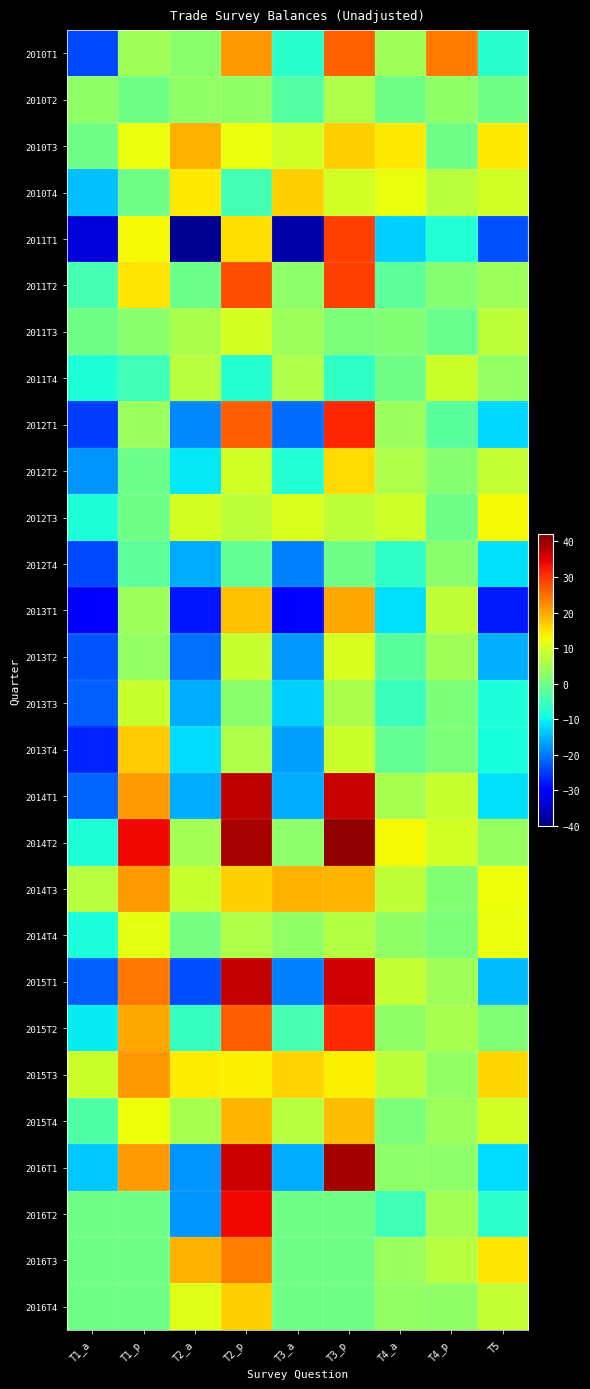

What is the spread (max minus min) of values at T5?

43.4